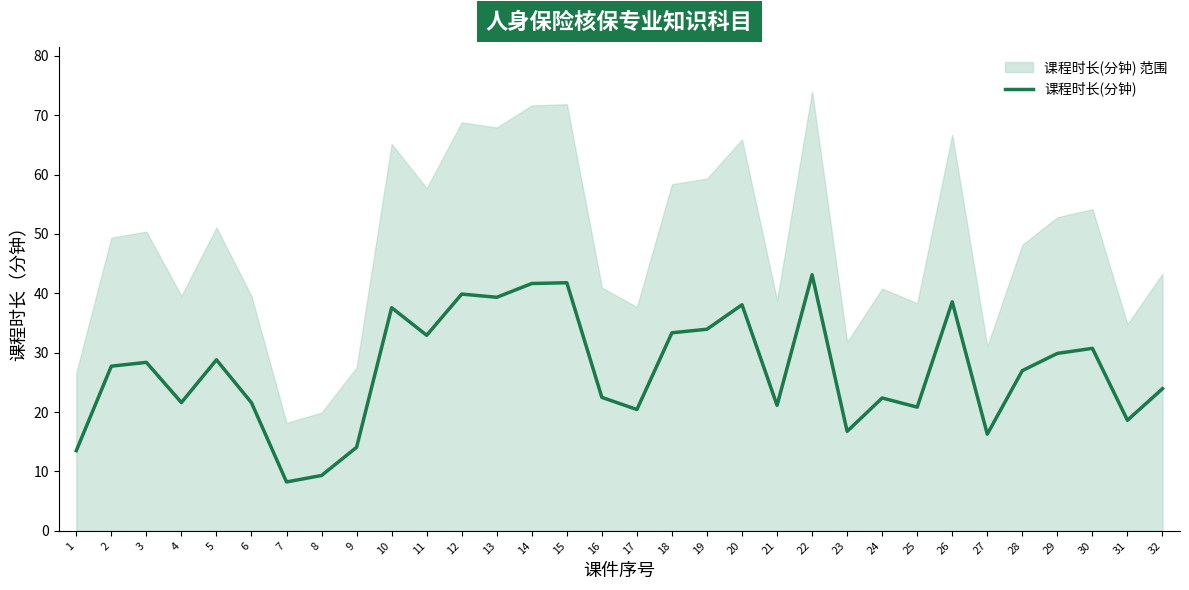

How many distinct data groups are displayed?

1